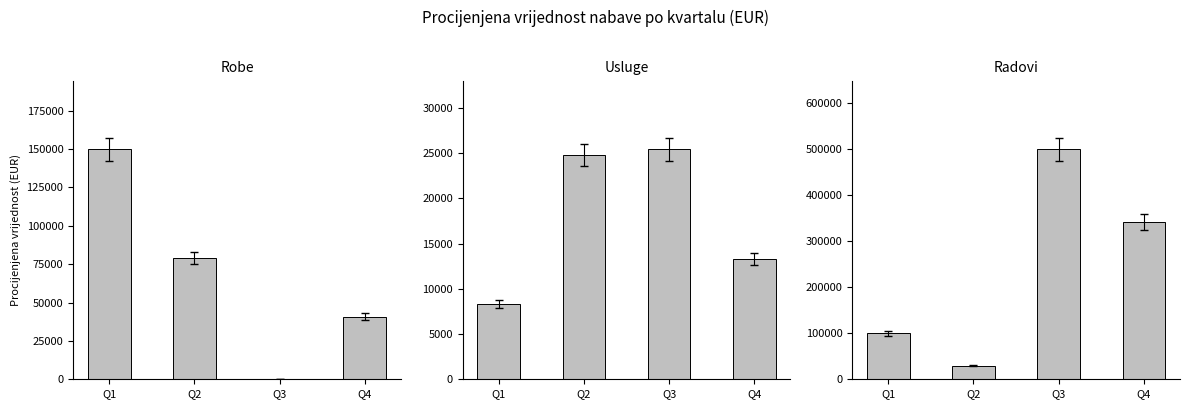

Reading left to right, what are all the values shown in this chart?

Robe: 149660.0	79011.0	0.0	40816.0
Usluge: 8356.0	24788.0	25420.0	13276.0
Radovi: 99900.0	29255.2	499000.0	341360.0